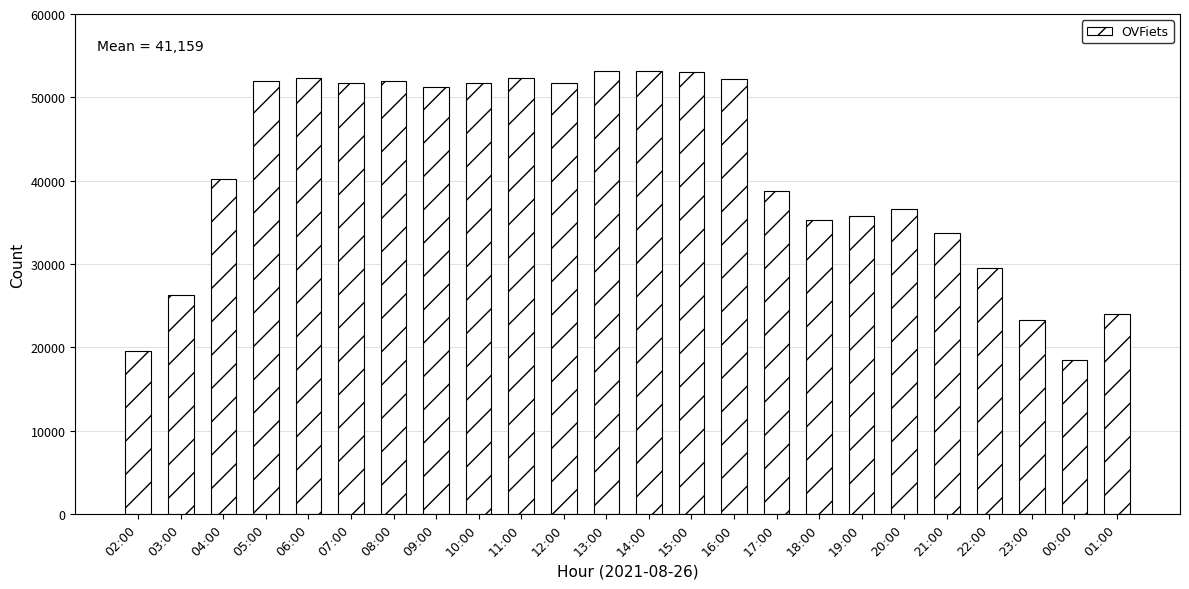

What is the value of the 8th bar from the left?

51230